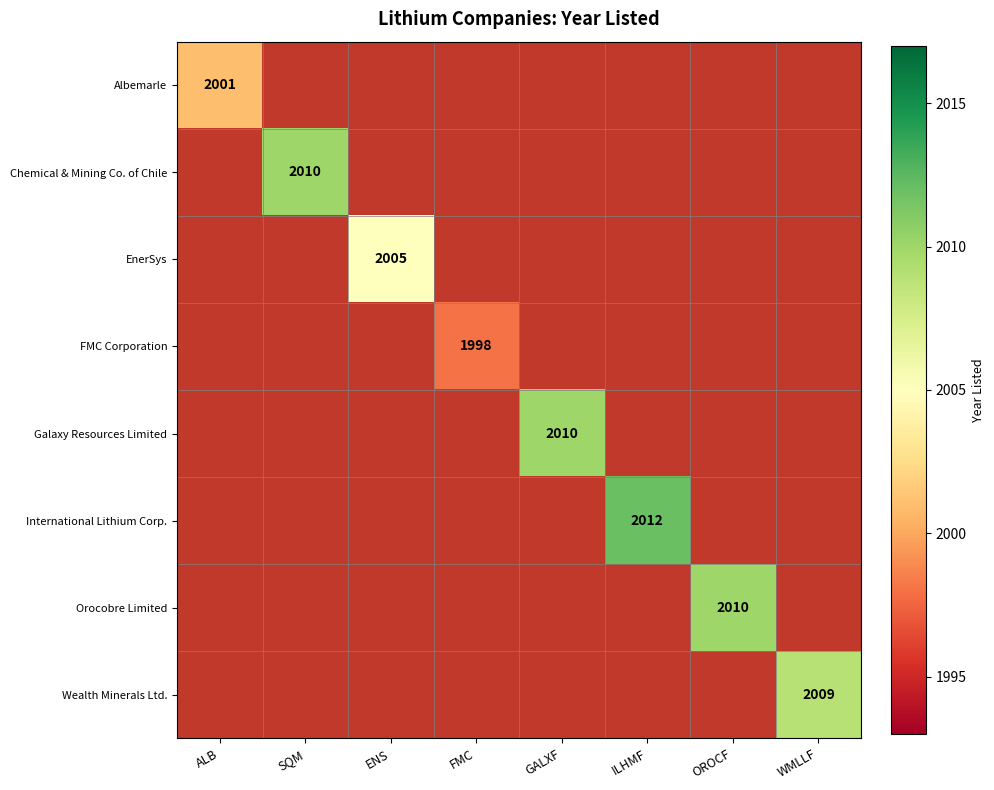

True or false: Chemical & Mining Co. of Chile has a value of 1317 at SQM.

False